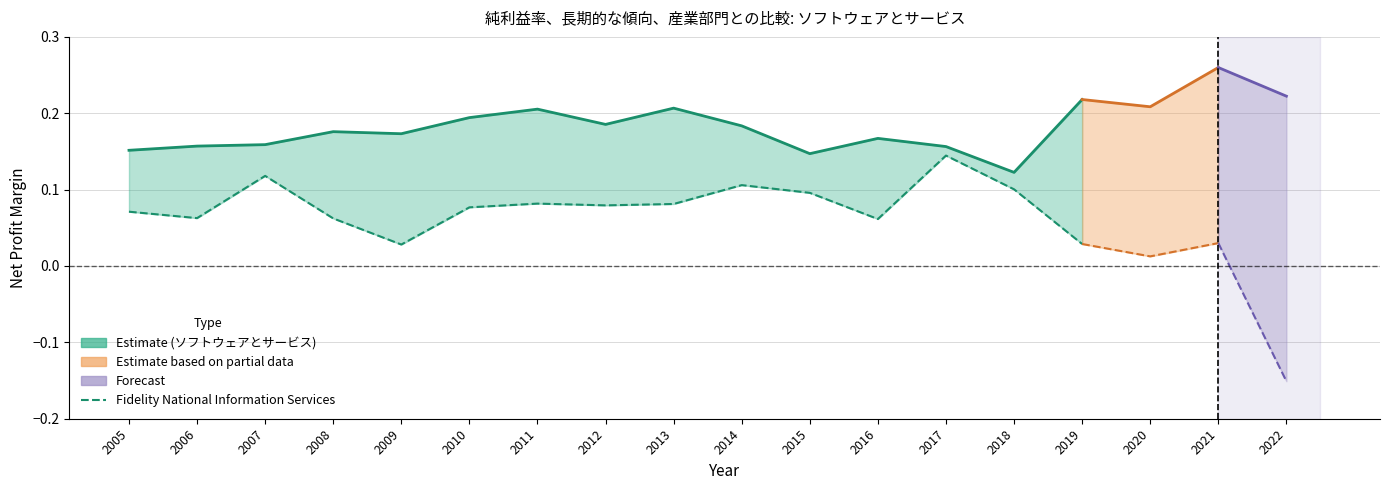

True or false: ソフトウェアとサービス and Fidelity National Information Services intersect in this chart.

False